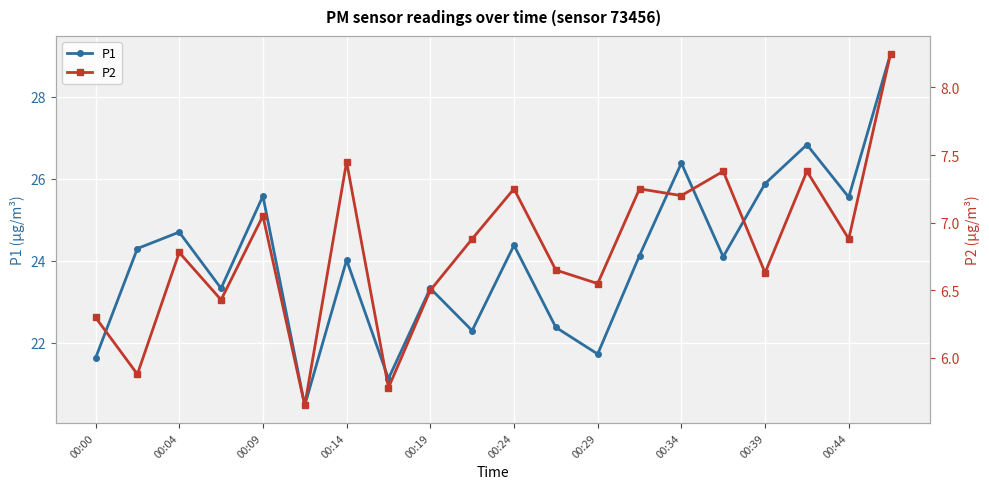

What is the minimum value for P1?

20.5